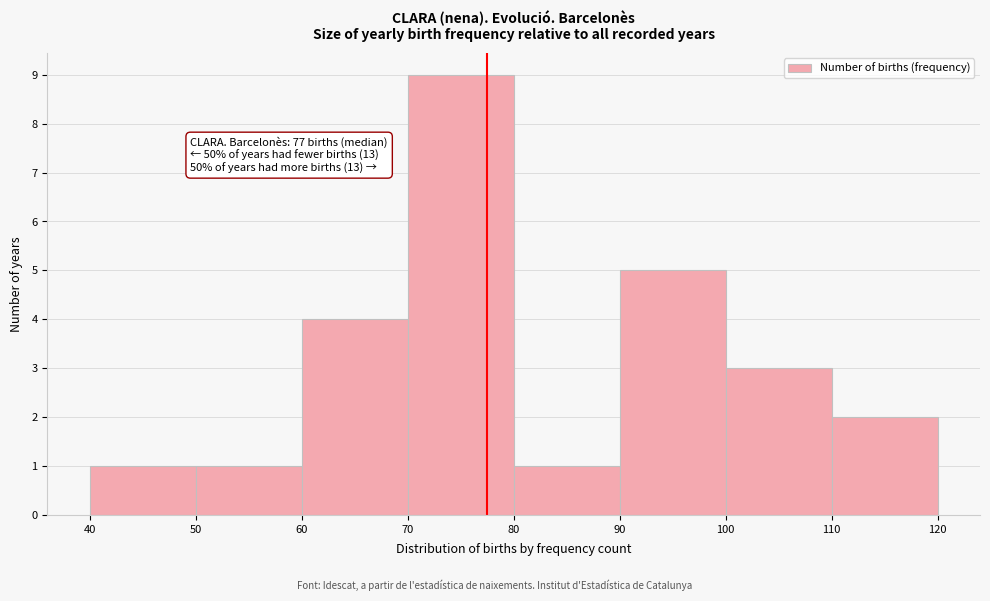

Over which range of the x-axis is the bar tallest?

70 to 80